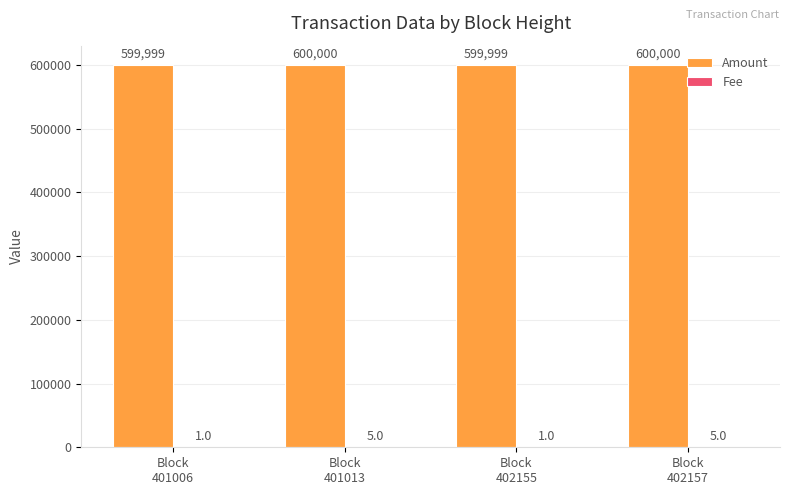

What is the sum of all Amount values?

2399998